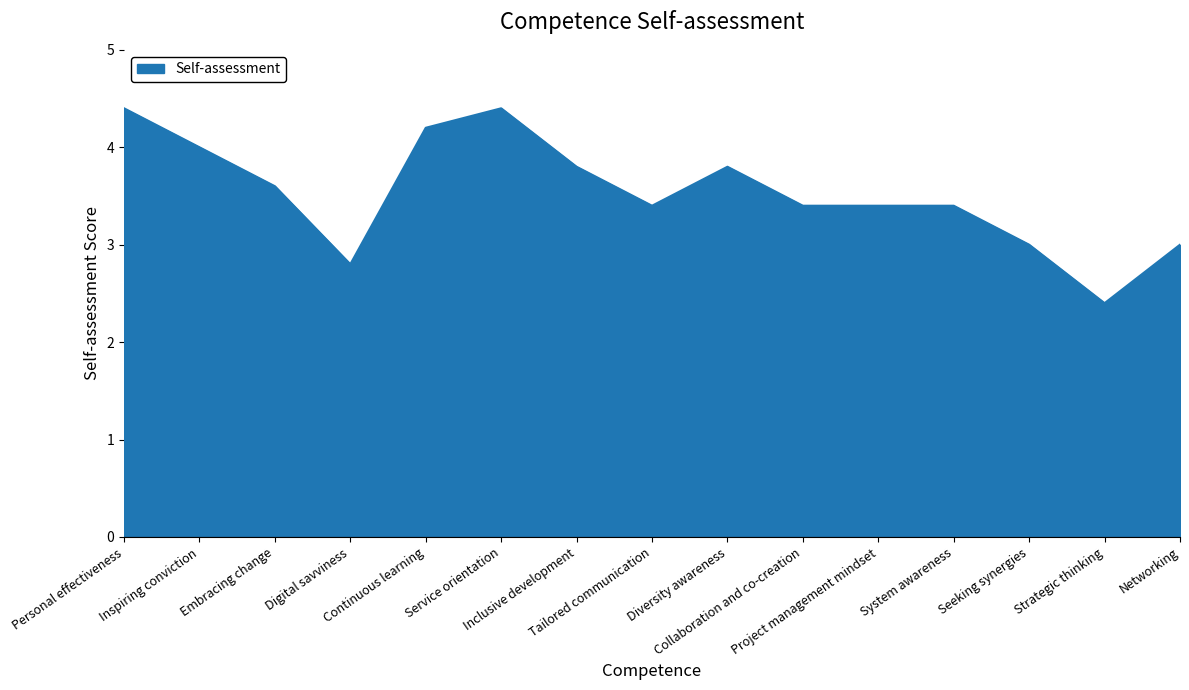

Between Personal effectiveness and Tailored communication, which is larger?

Personal effectiveness